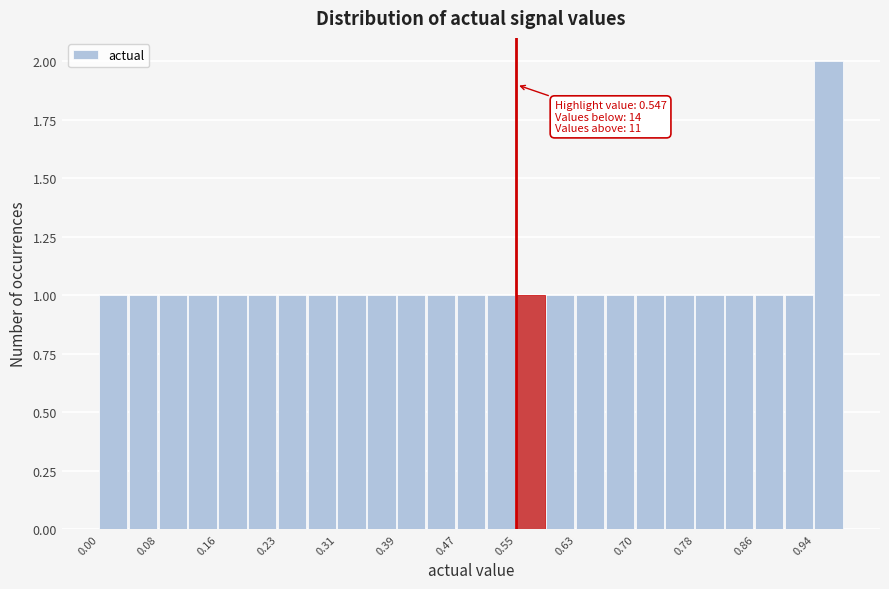

Around what value on the x-axis is the tallest bar? Give the approximate position of its centre, as read against the axis.

0.96